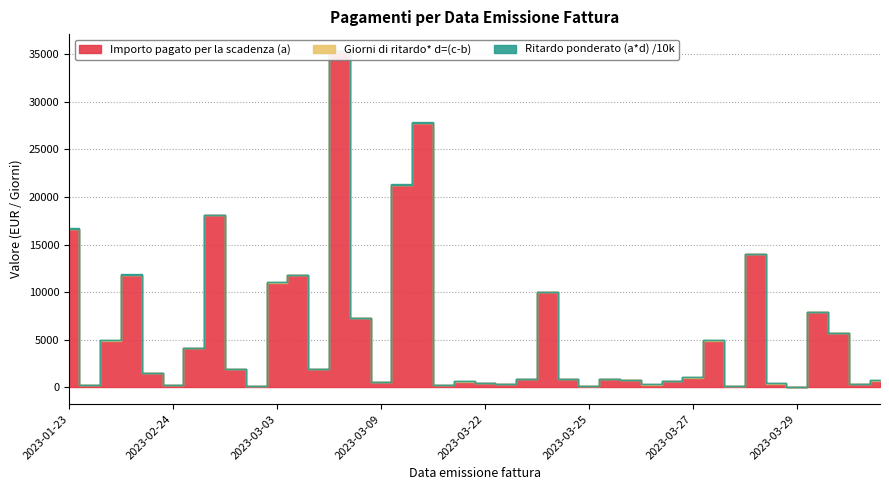

What are all the series names shown in the legend?

Importo pagato per la scadenza (a), Ritardo ponderato (a*d), Giorni di ritardo* d=(c-b)